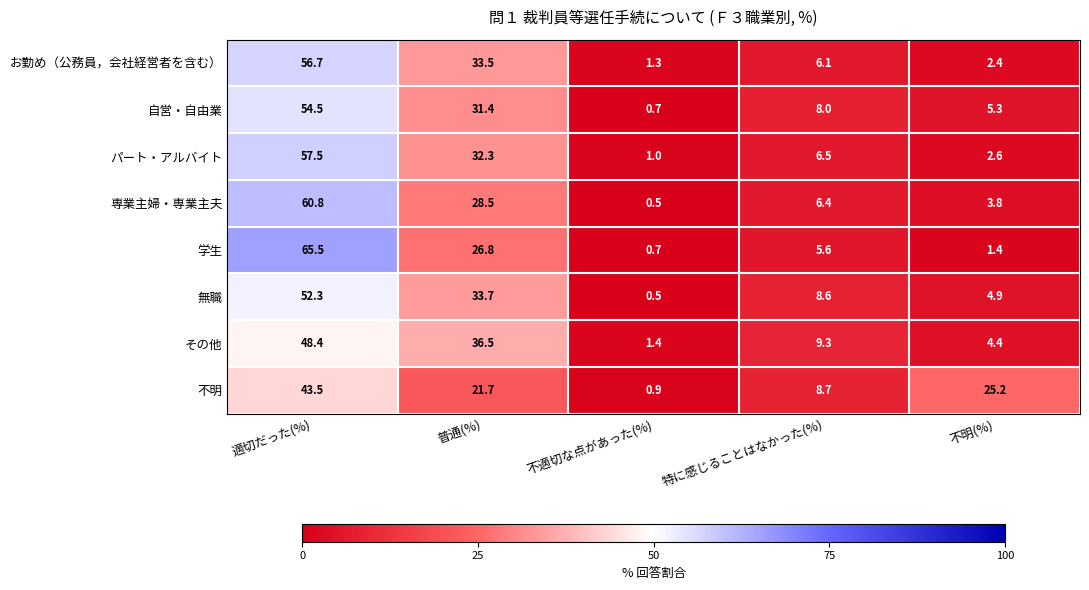

Is it true that 自営・自由業 equals 13.0 at 特に感じることはなかった(%)?

False